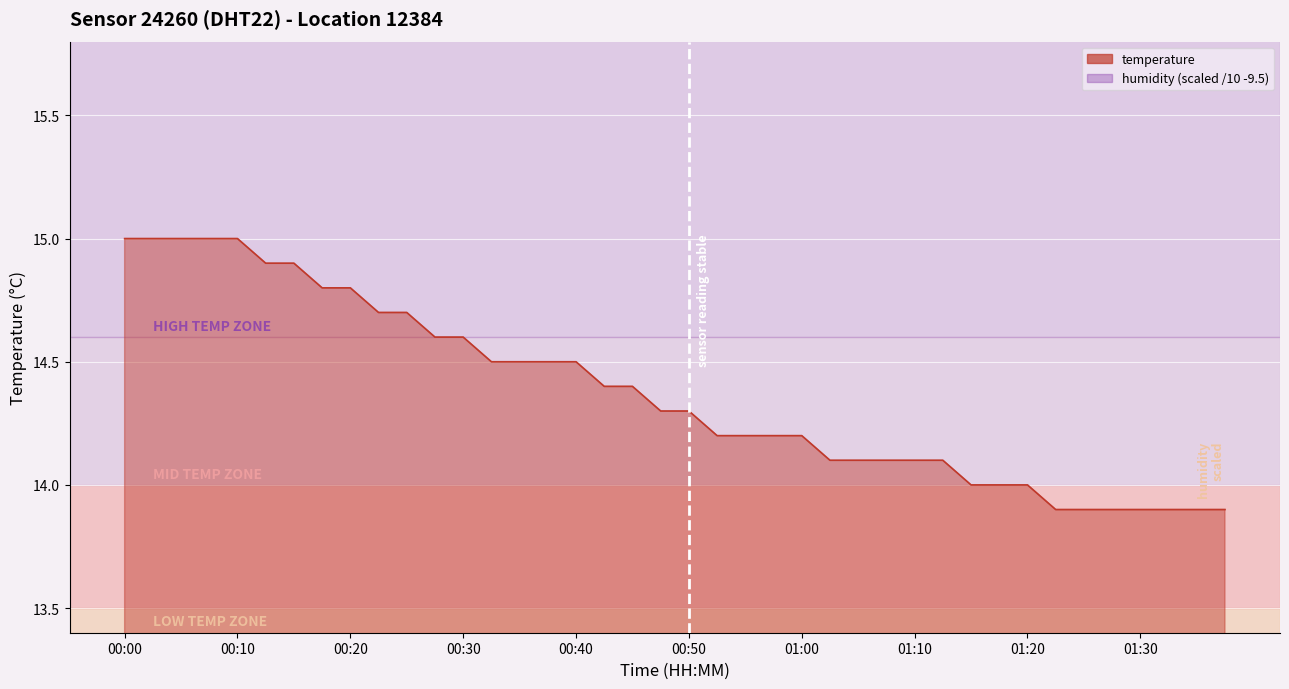

Reading left to right, what are all the values shown in this chart?

00:00=15.0	00:03=15.0	00:05=15.0	00:08=15.0	00:10=15.0	00:13=14.9	00:15=14.9	00:18=14.8	00:20=14.8	00:23=14.7	00:25=14.7	00:28=14.6	00:30=14.6	00:33=14.5	00:35=14.5	00:38=14.5	00:40=14.5	00:43=14.4	00:45=14.4	00:48=14.3	00:50=14.3	00:53=14.2	00:55=14.2	00:57=14.2	01:00=14.2	01:02=14.1	01:05=14.1	01:07=14.1	01:10=14.1	01:12=14.1	01:15=14.0	01:18=14.0	01:20=14.0	01:23=13.9	01:25=13.9	01:28=13.9	01:30=13.9	01:33=13.9	01:35=13.9	01:38=13.9